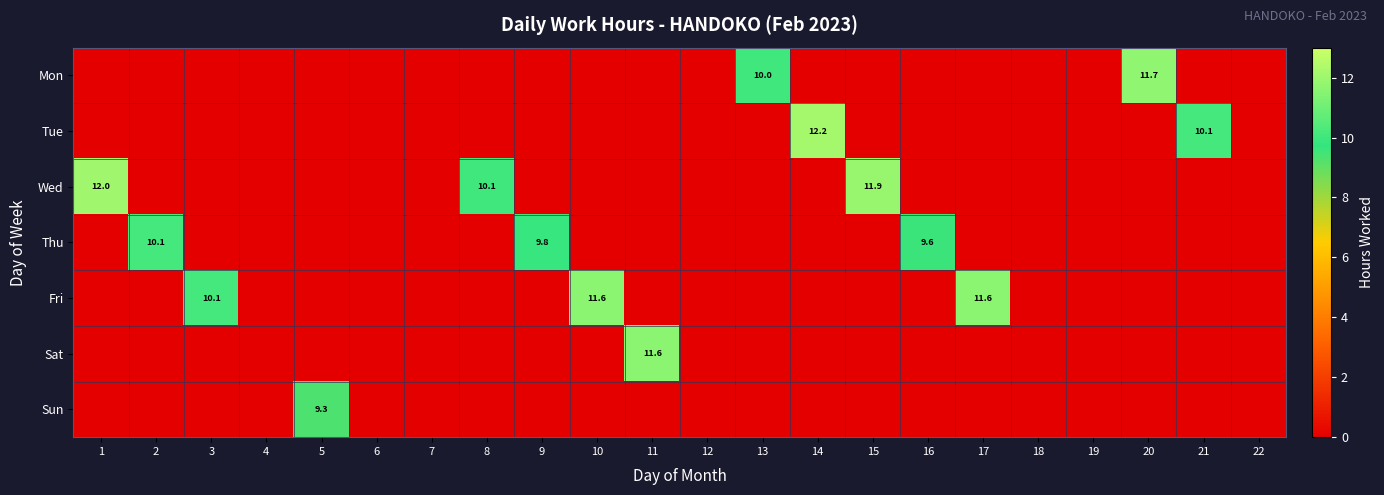

The value of Thu at 9 is 9.8. True or false?

True